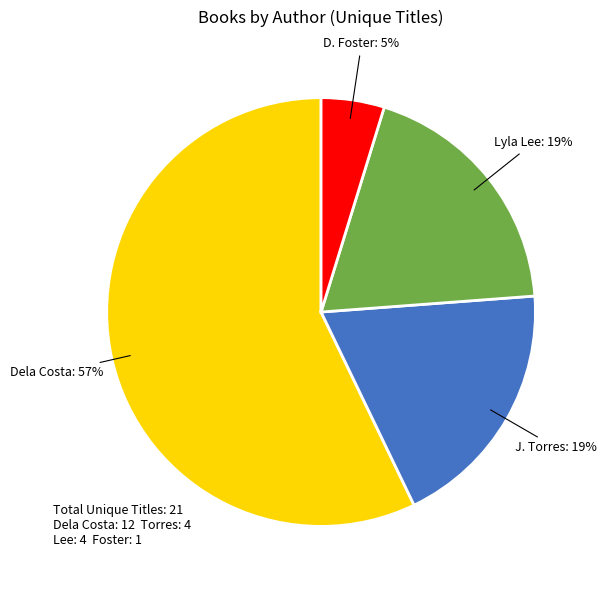

To the nearest percent, what is the difference between the largest and smallest slice percentages?

52%